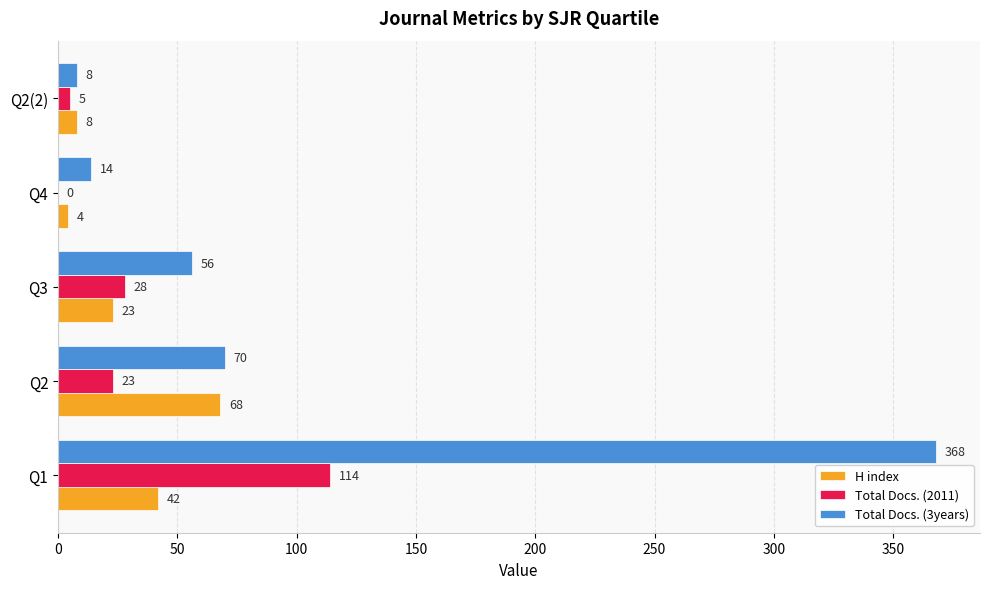

What is the maximum value shown in the chart?

368